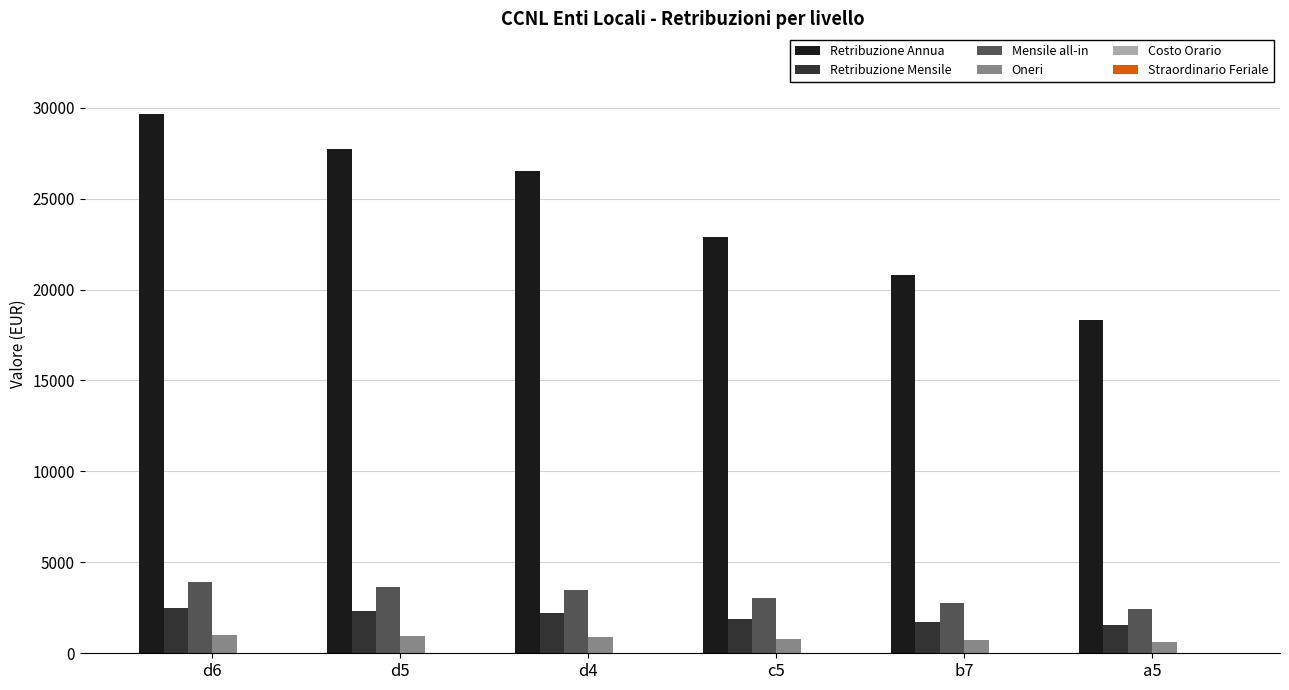

How many groups of bars are there?

6